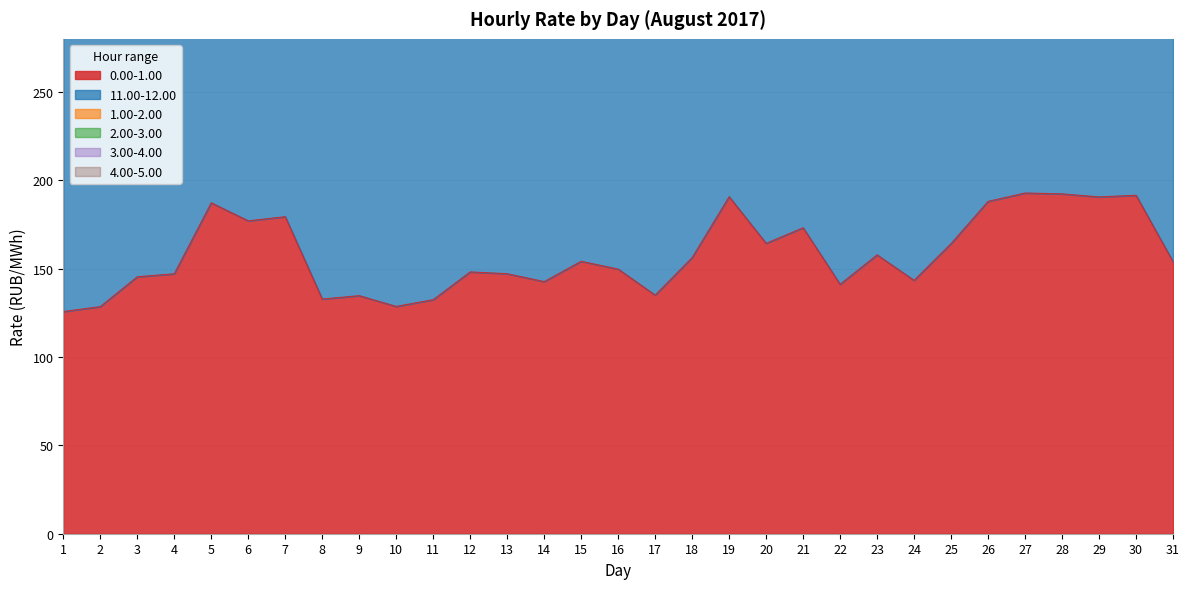

What is the difference between the highest and lowest values at 6?

742.8